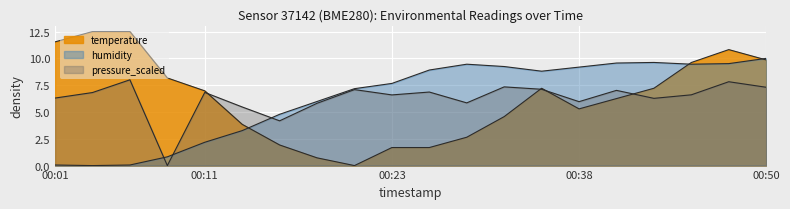

What is the difference between the humidity values at 00:06 and 00:23?

7.6